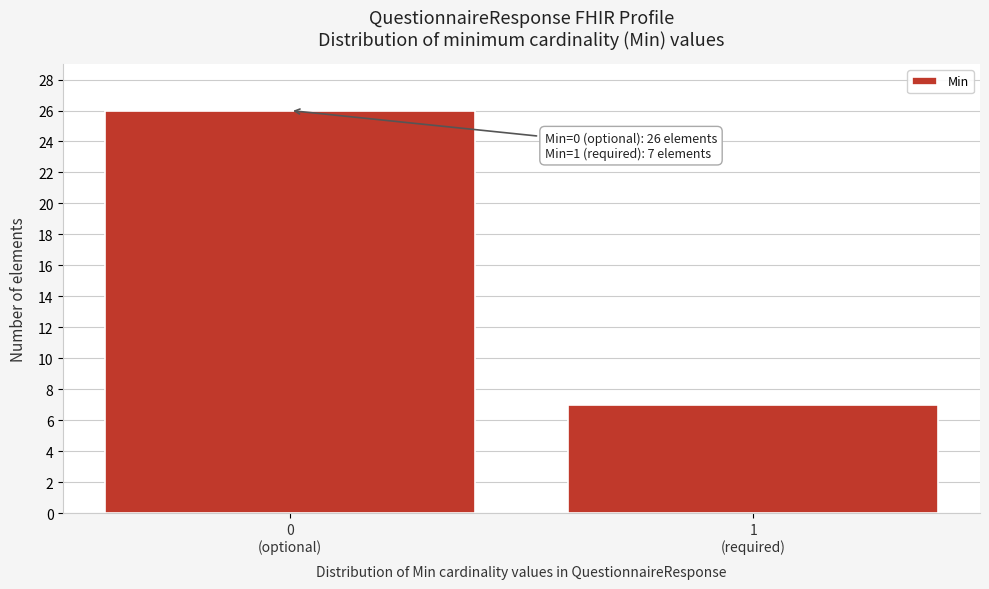

Reading left to right, what are all the values shown in this chart?

26	7